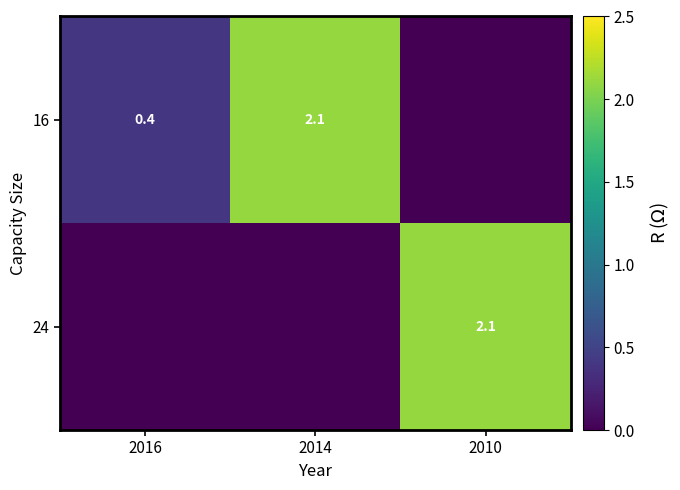

What is the difference between the 16 values at 2014 and 2016?

1.7